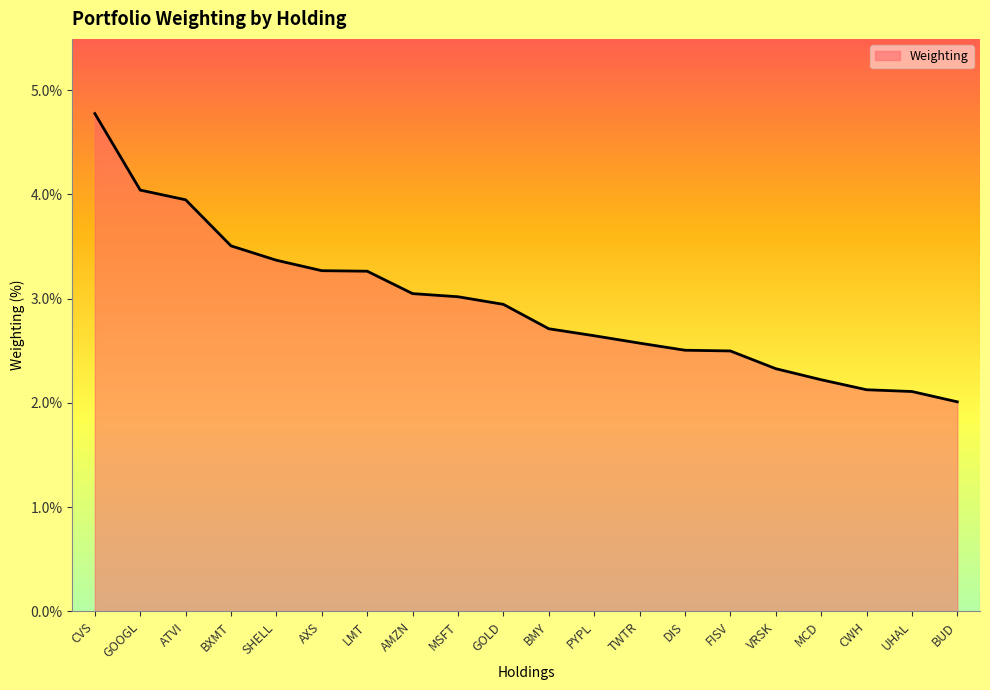

The value at UHAL is 2.1. True or false?

True